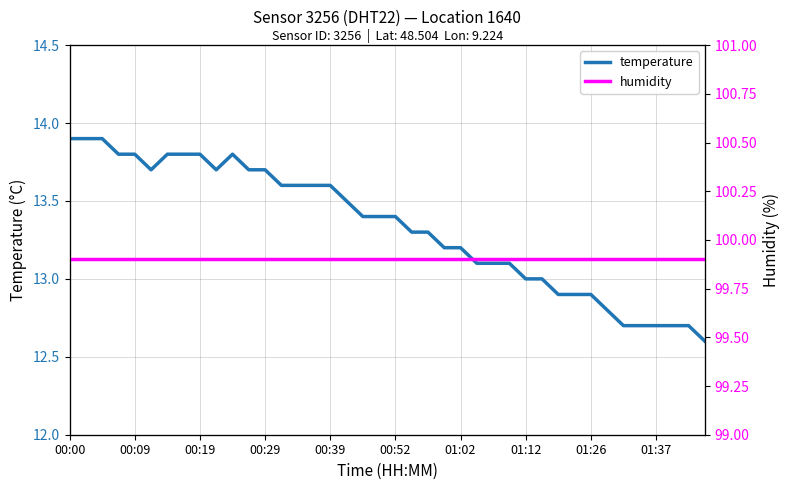

List the series in order of their overall mean, lowest first.

temperature, humidity